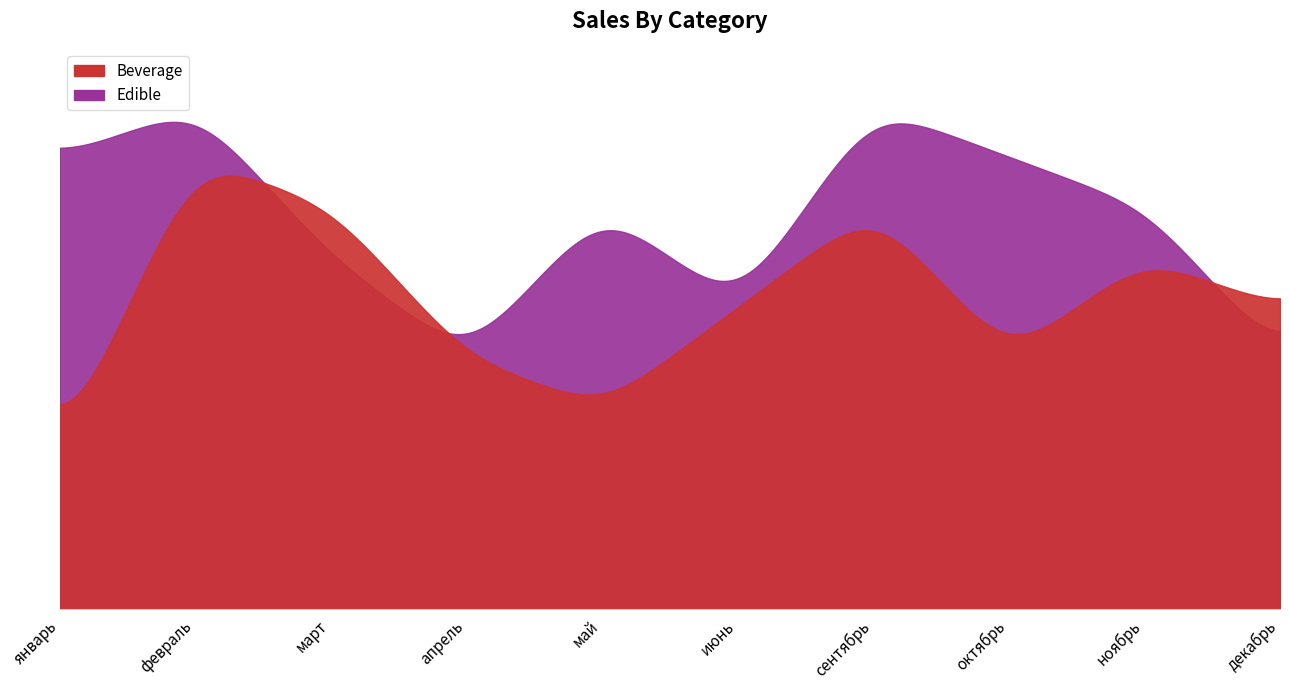

How many distinct data groups are displayed?

2